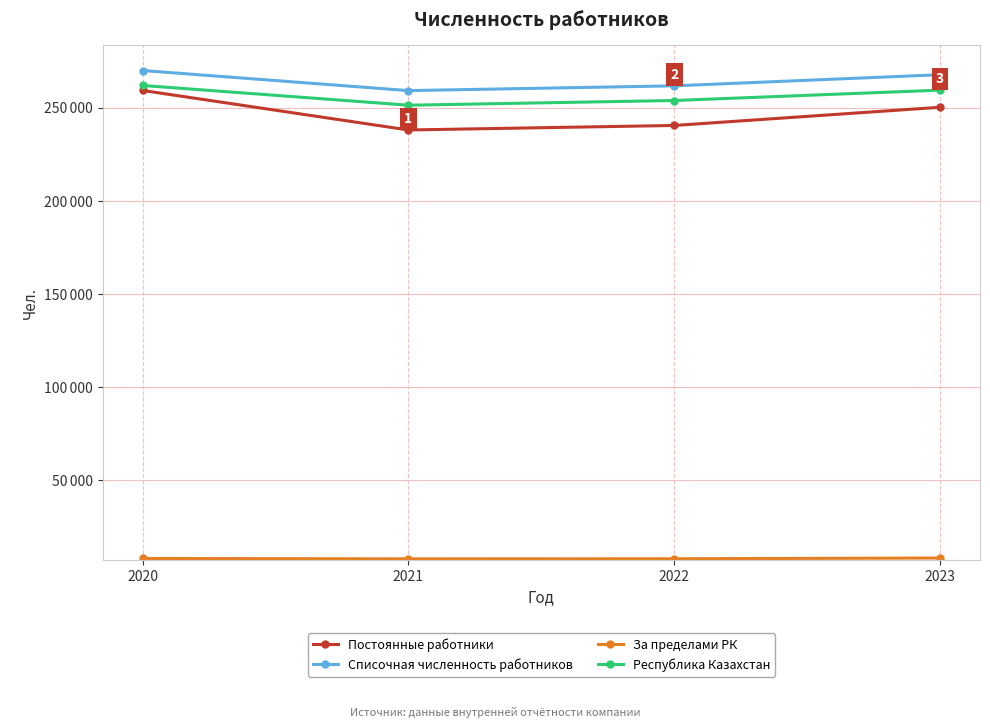

Reading left to right, extract all data points from this chart.

Постоянные работники: 2020=259359	2021=238135	2022=240562	2023=250333
Списочная численность работников: 2020=270068	2021=259279	2022=261840	2023=267814
За пределами РК: 2020=8023	2021=7839	2022=7878	2023=8281
Республика Казахстан: 2020=262045	2021=251439	2022=253962	2023=259533